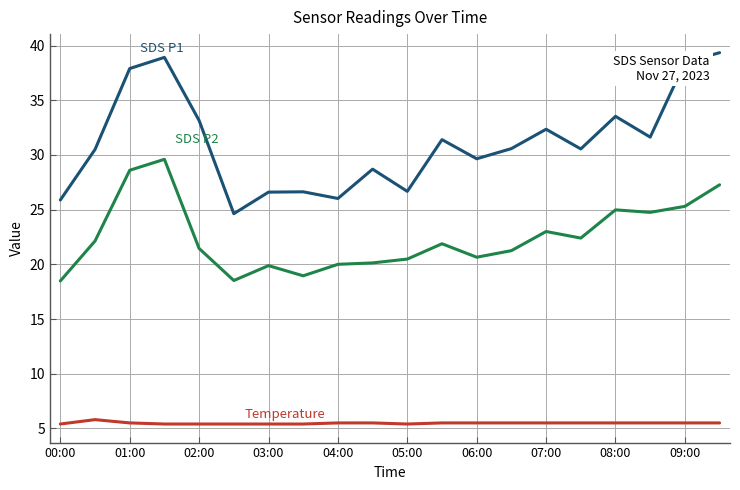

What is the greatest value displayed?

39.4